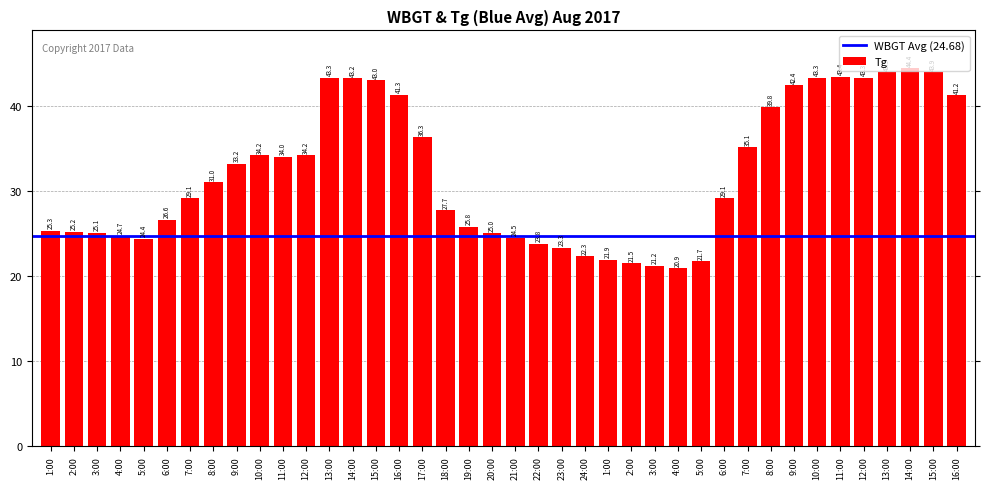

The value at 5:00 is 21.7. True or false?

True